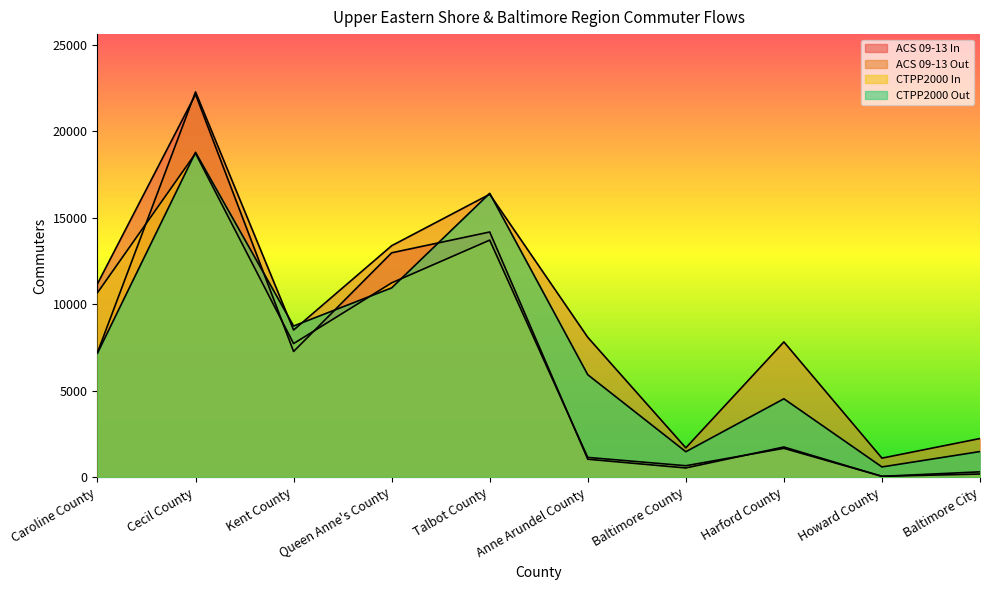

Between which two adjacent categories do ACS 09-13 In and ACS 09-13 Out first intersect?

Caroline County and Cecil County